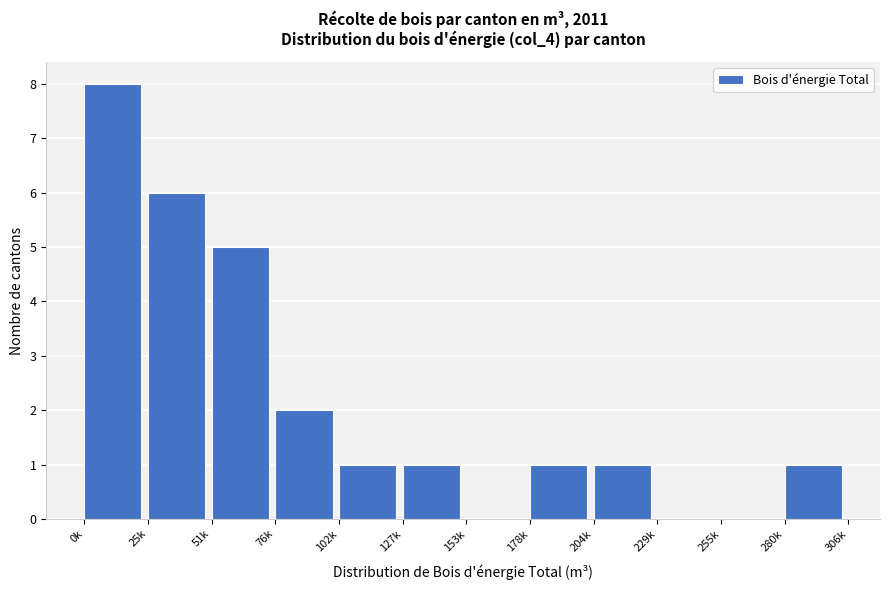

Reading left to right, extract all data points from this chart.

0k=8	25k=6	51k=5	76k=2	102k=1	127k=1	153k=0	178k=1	204k=1	229k=0	255k=0	280k=1